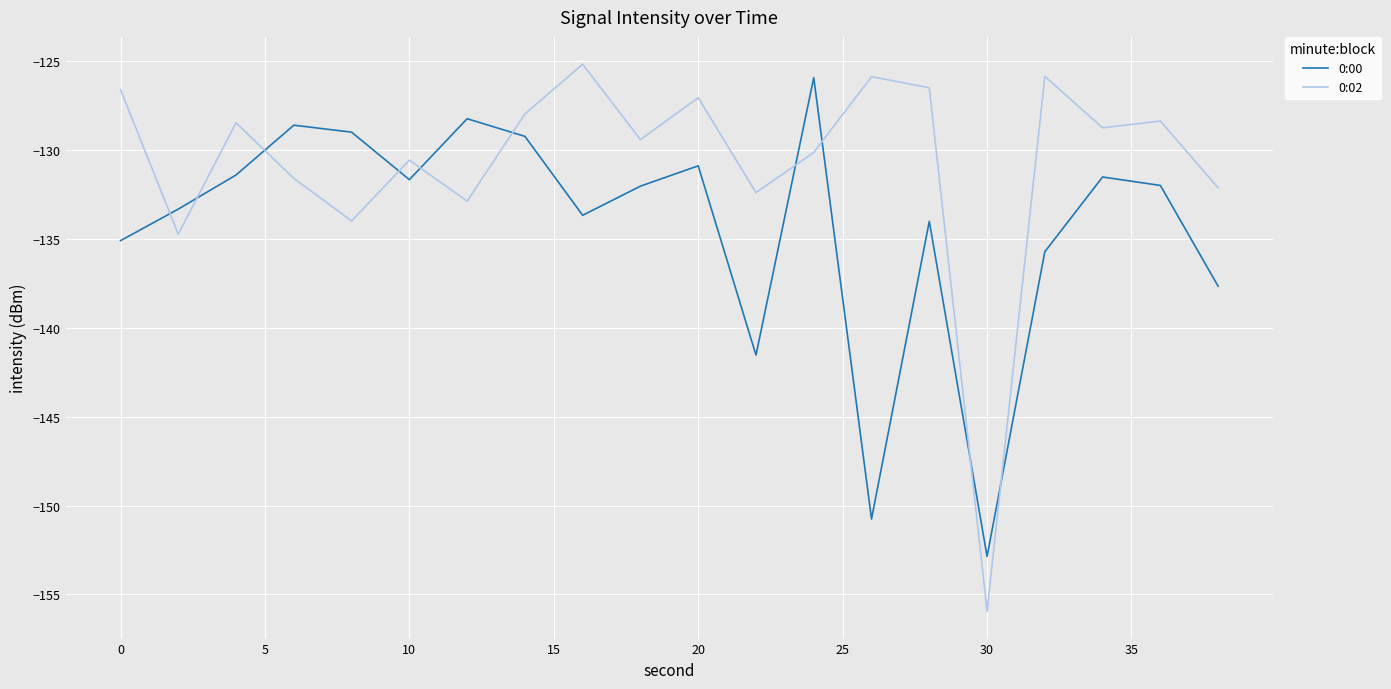

What is the greatest value displayed?

-125.2